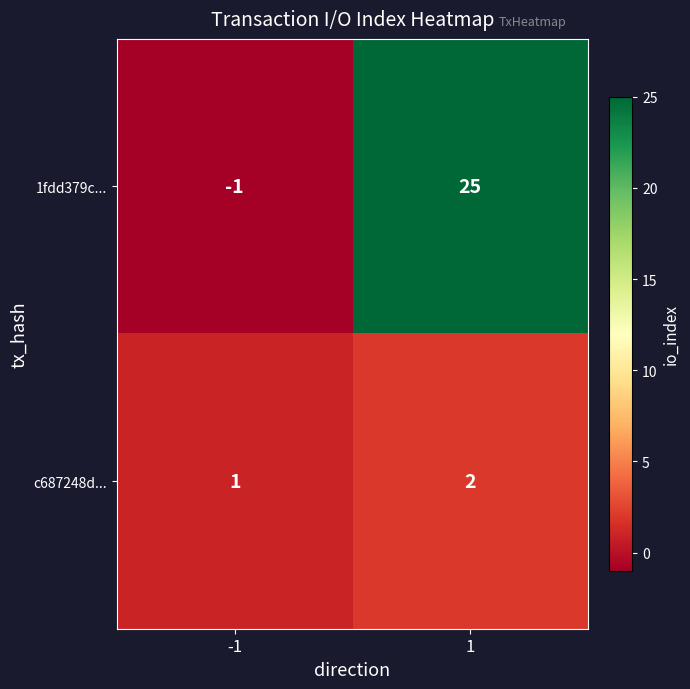

Reading right to left, what are all the values shown in this chart?

1fdd379c...: 25	-1
c687248d...: 2	1